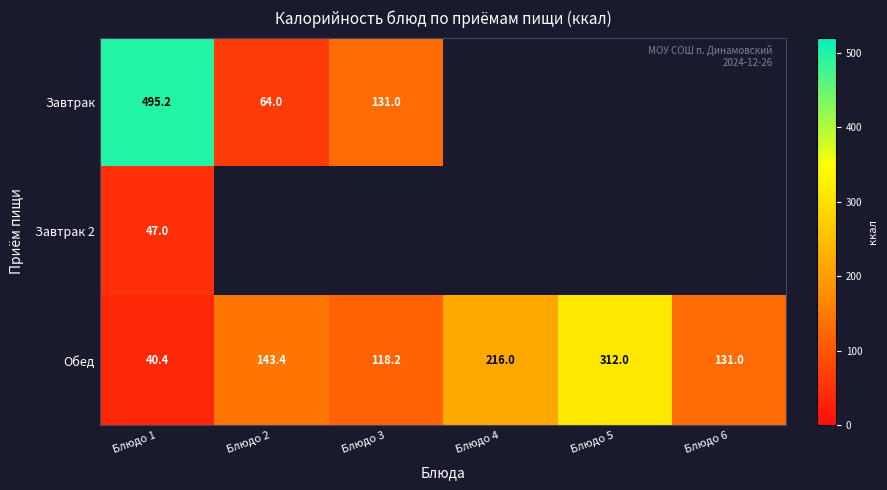

Is it true that Обед equals 202.9 at Блюдо 6?

False